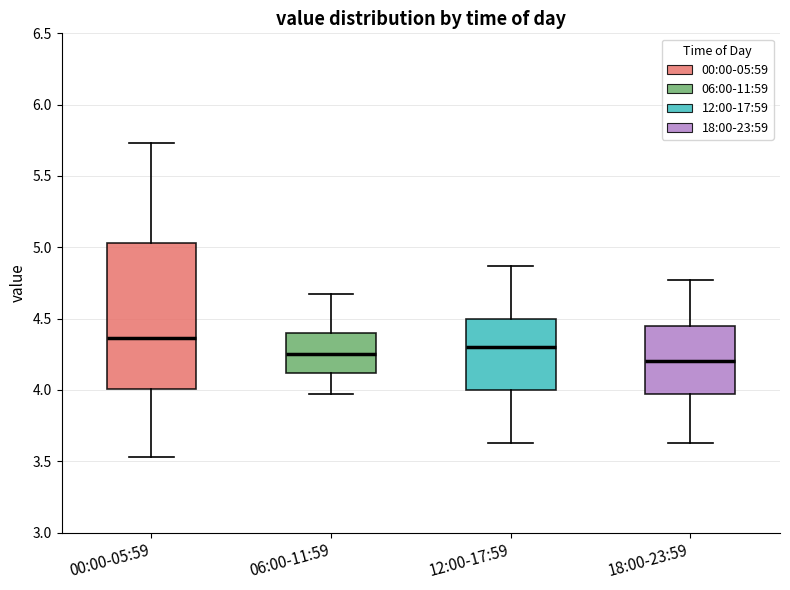

Which box has the highest median line?

00:00-05:59